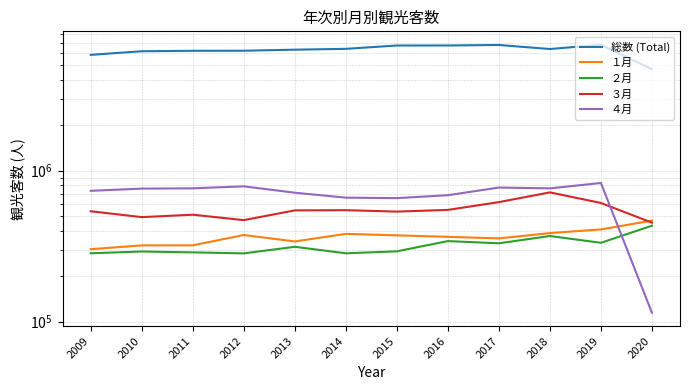

How many interior local valleys does the 総数 (Total) series have?

1